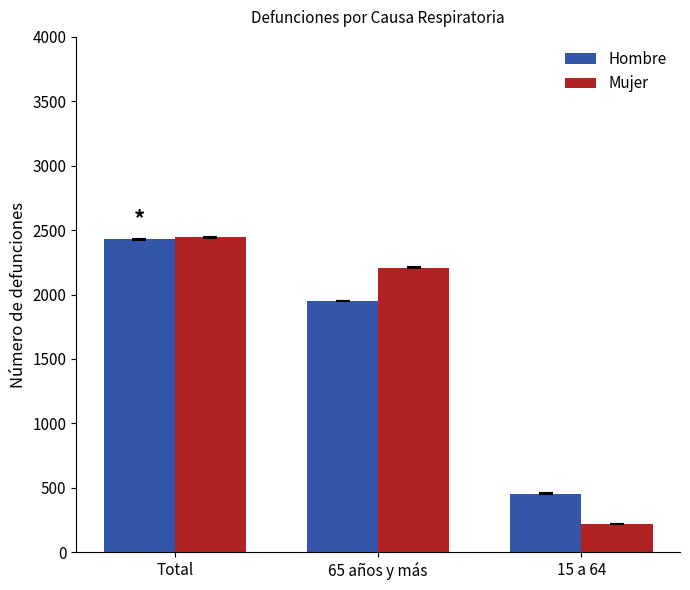

Is the value of Hombre at 65 años y más greater than the value of Mujer at 15 a 64?

Yes